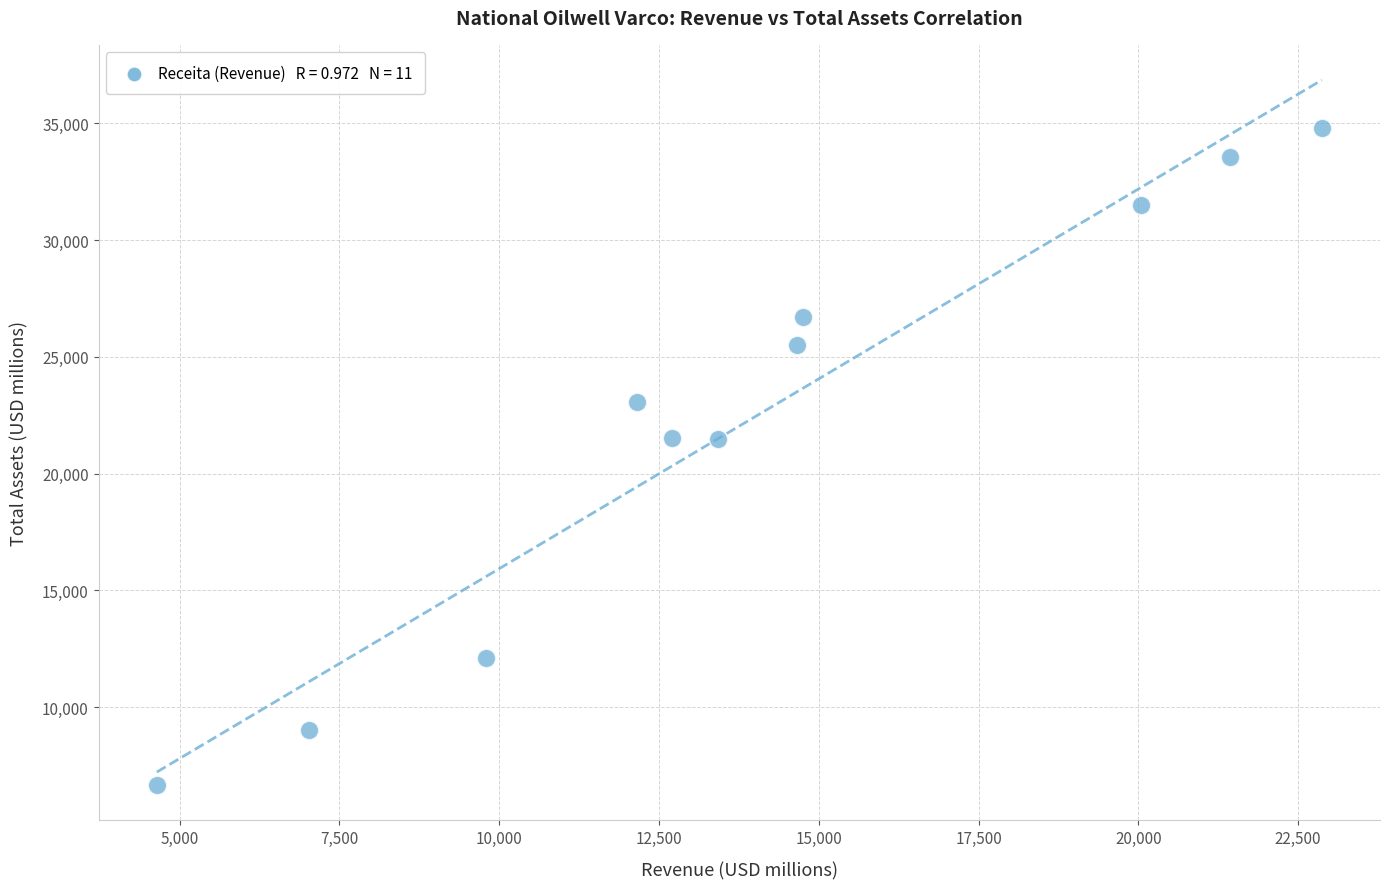

What is the average X value?

13957